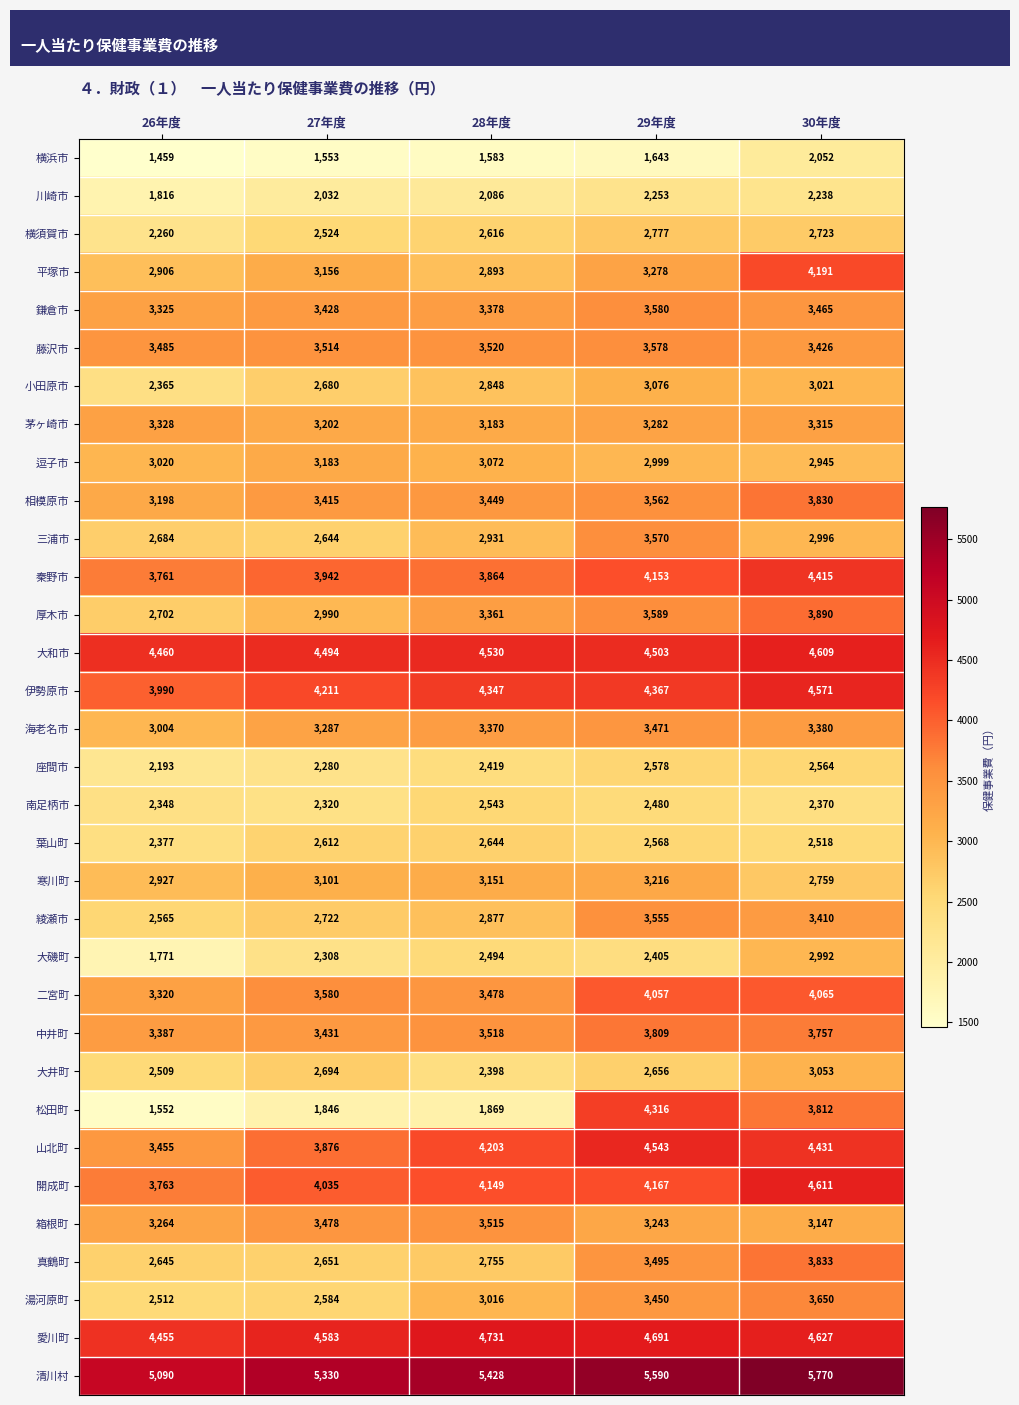

What is the spread (max minus min) of values at 27年度?

3777